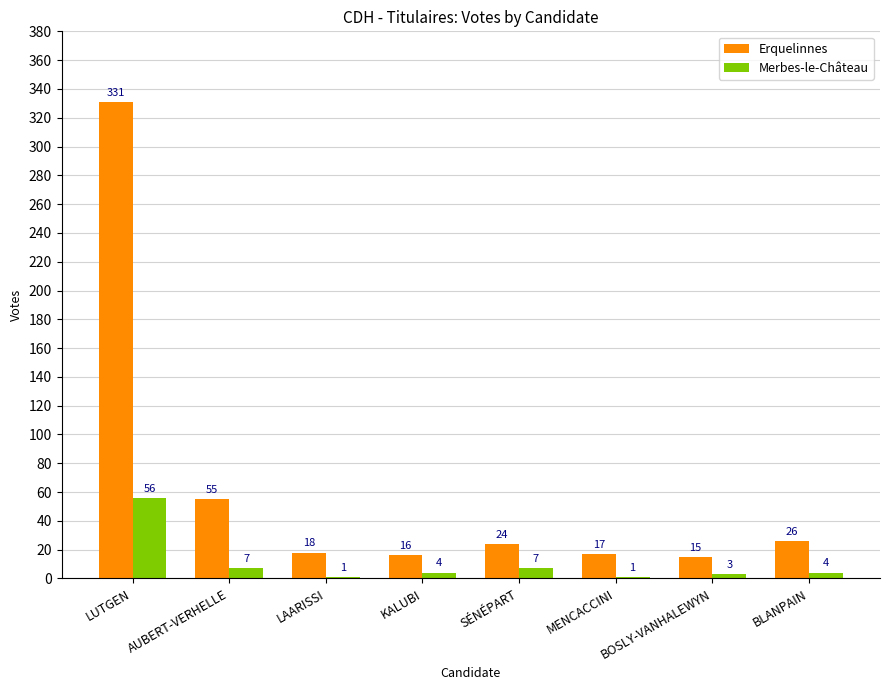

Where is Erquelinnes nearest to the value 173?

AUBERT-VERHELLE